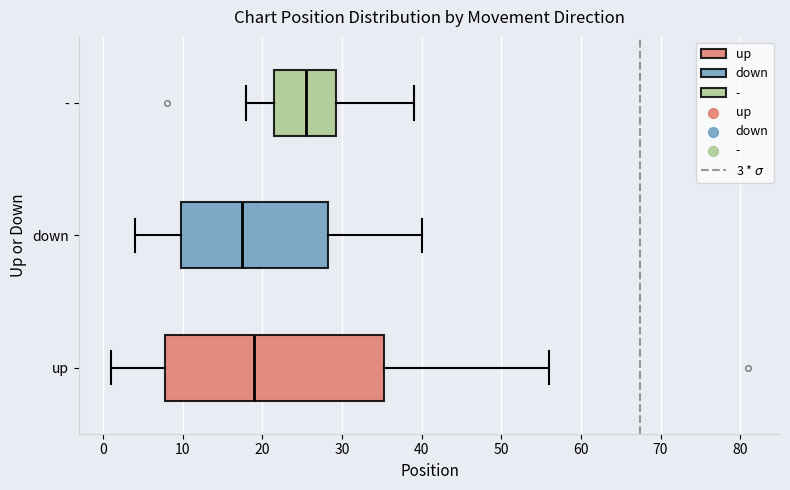

Comparing the boxes themselves (not the whiskers), which one is the widest?

up